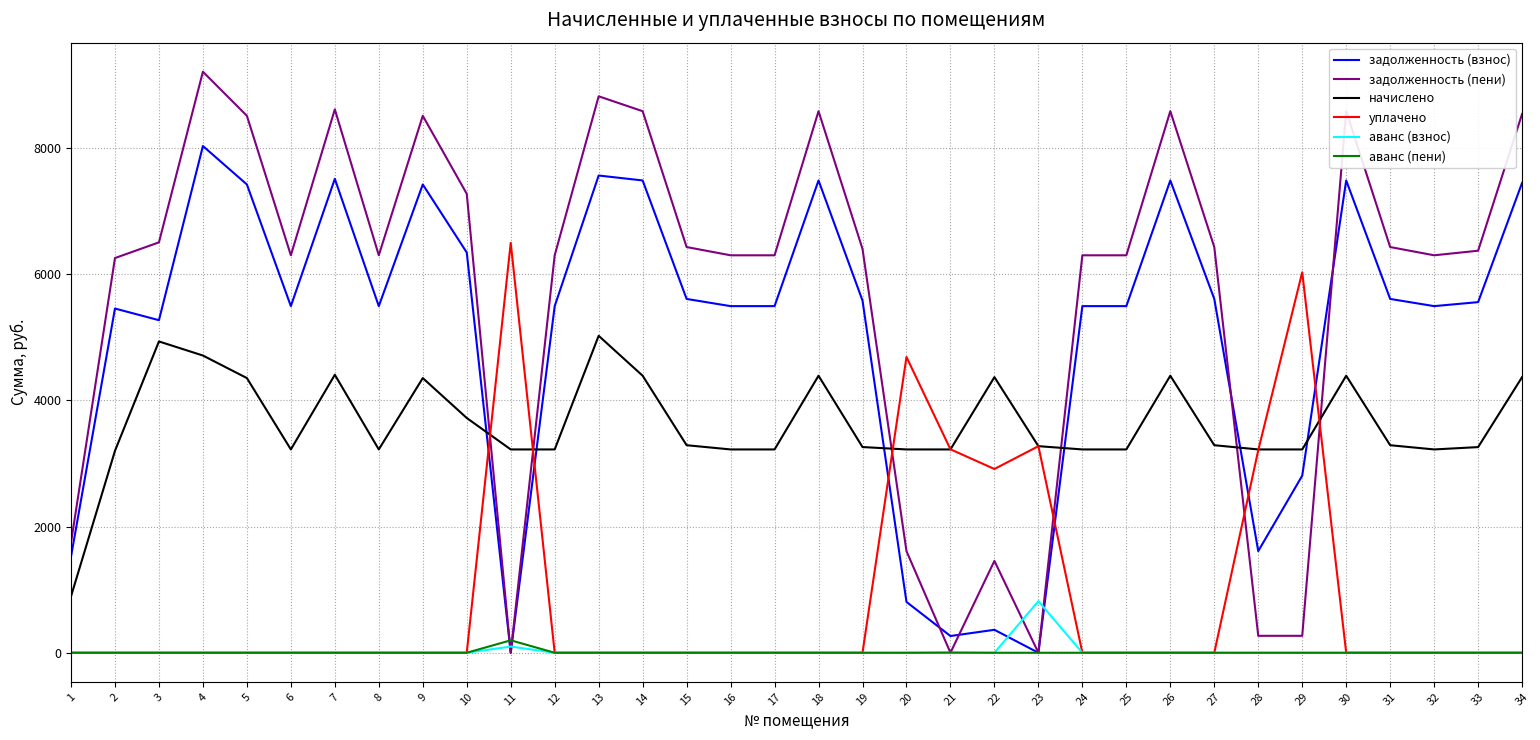

At which label does начислено first exceed 3273?

3